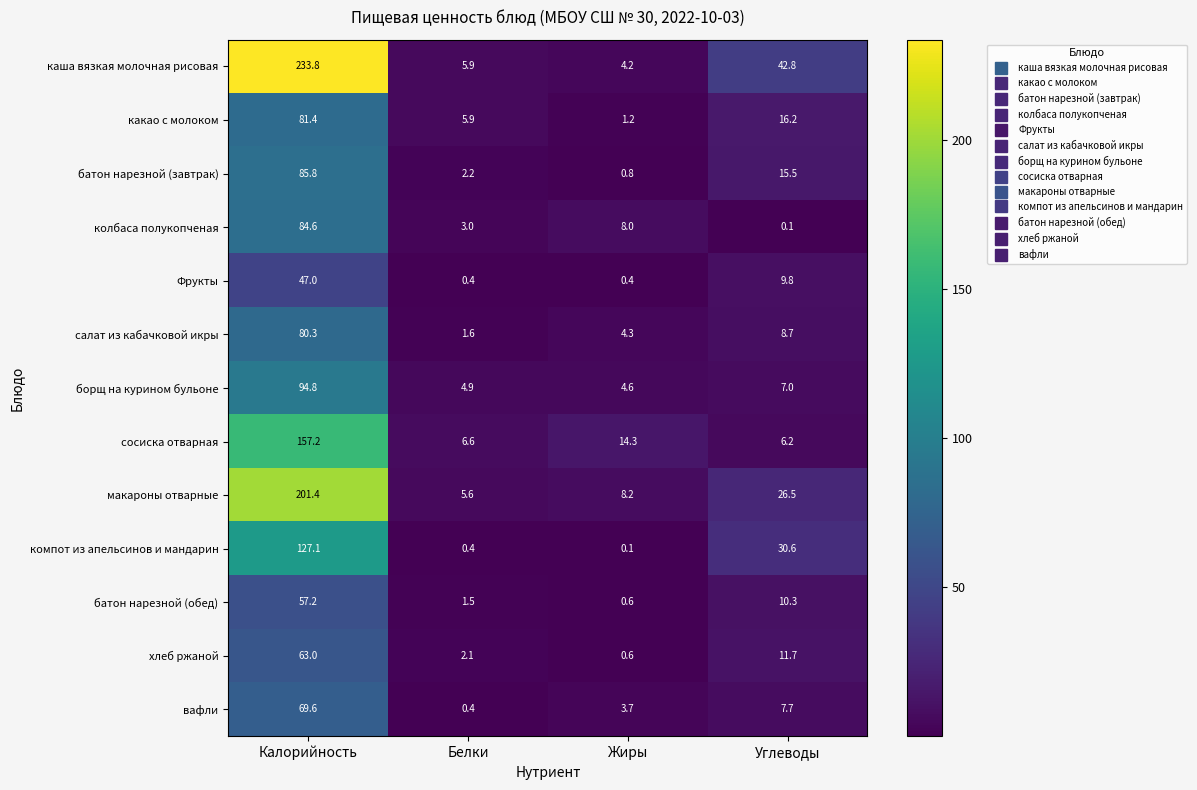

At which label is каша вязкая молочная рисовая closest to 119?

Углеводы